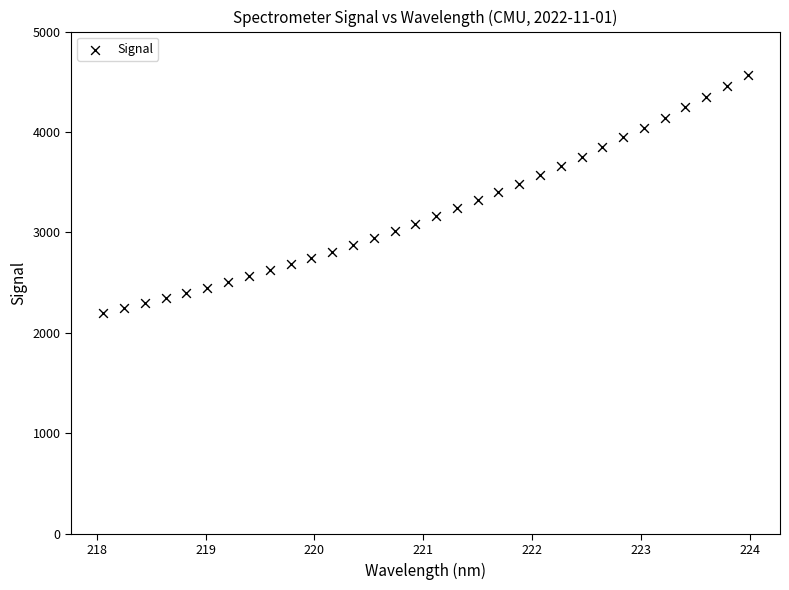

What is the range of Y values (max minus min)?

2367.5